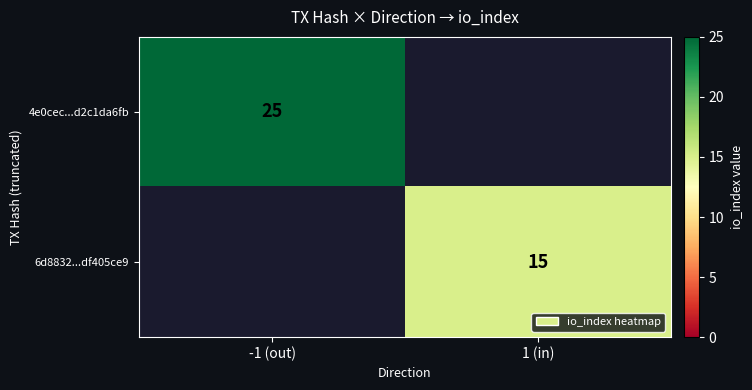

Is the value of 4e0cec...d2c1da6fb at -1 (out) greater than the value of 6d8832...df405ce9 at 1 (in)?

Yes